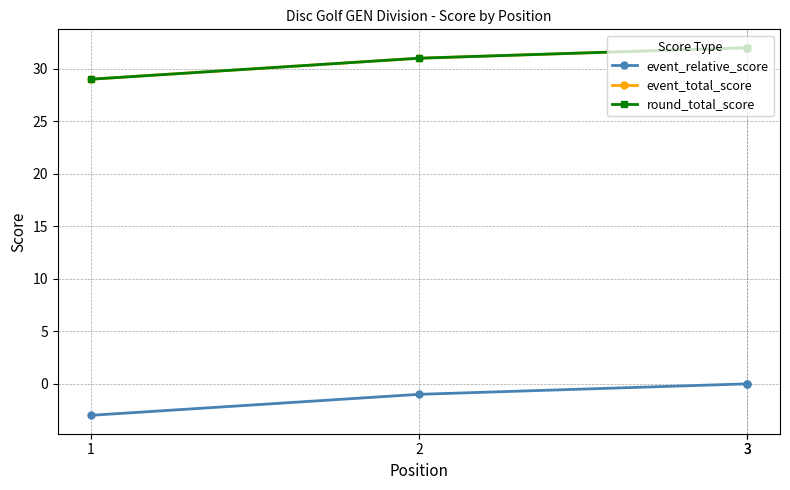

At which label is event_total_score closest to 30?

1